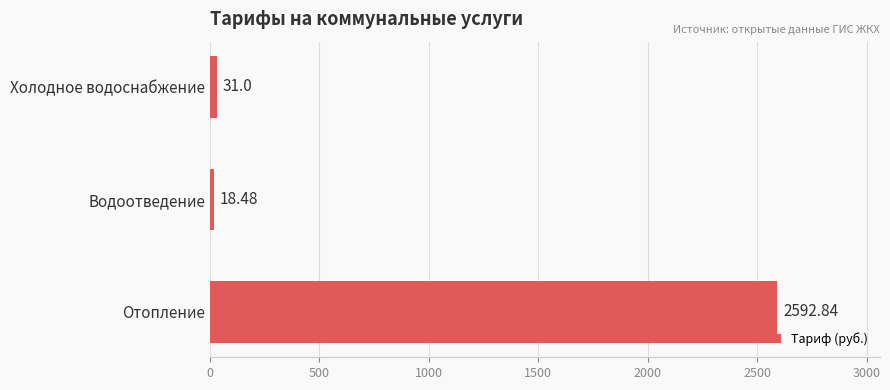

Count the number of data series in this chart.

1